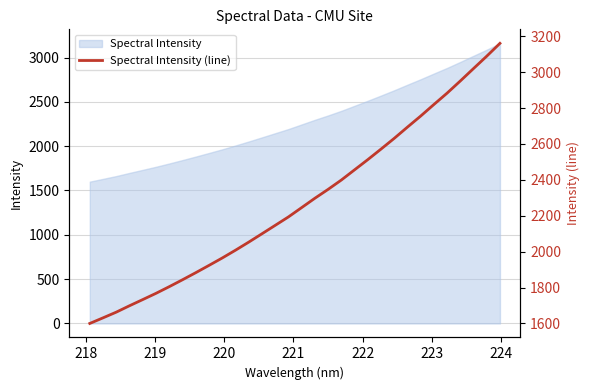

True or false: the data has more than 0 interior local peaks.

False